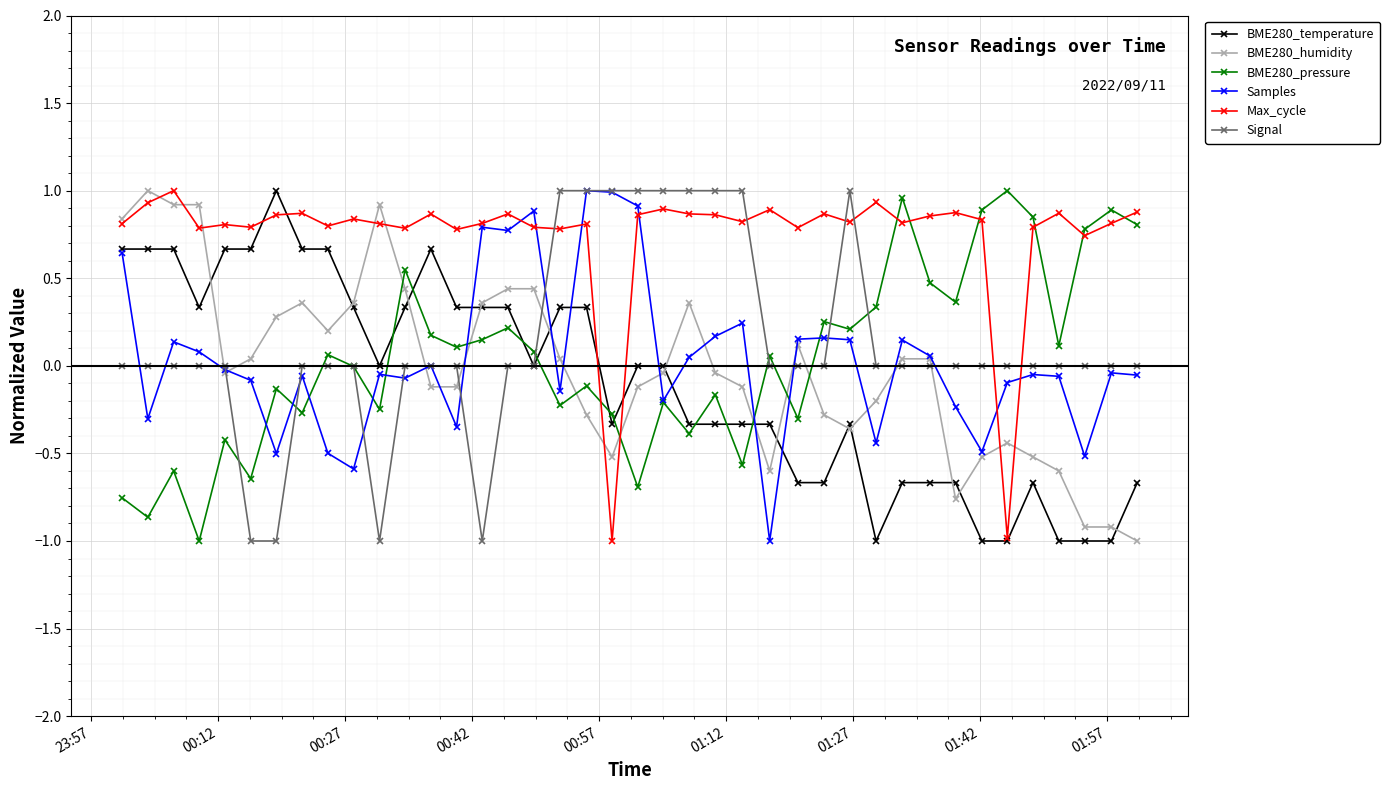

How many times do Signal and Max_cycle cross each other?

6